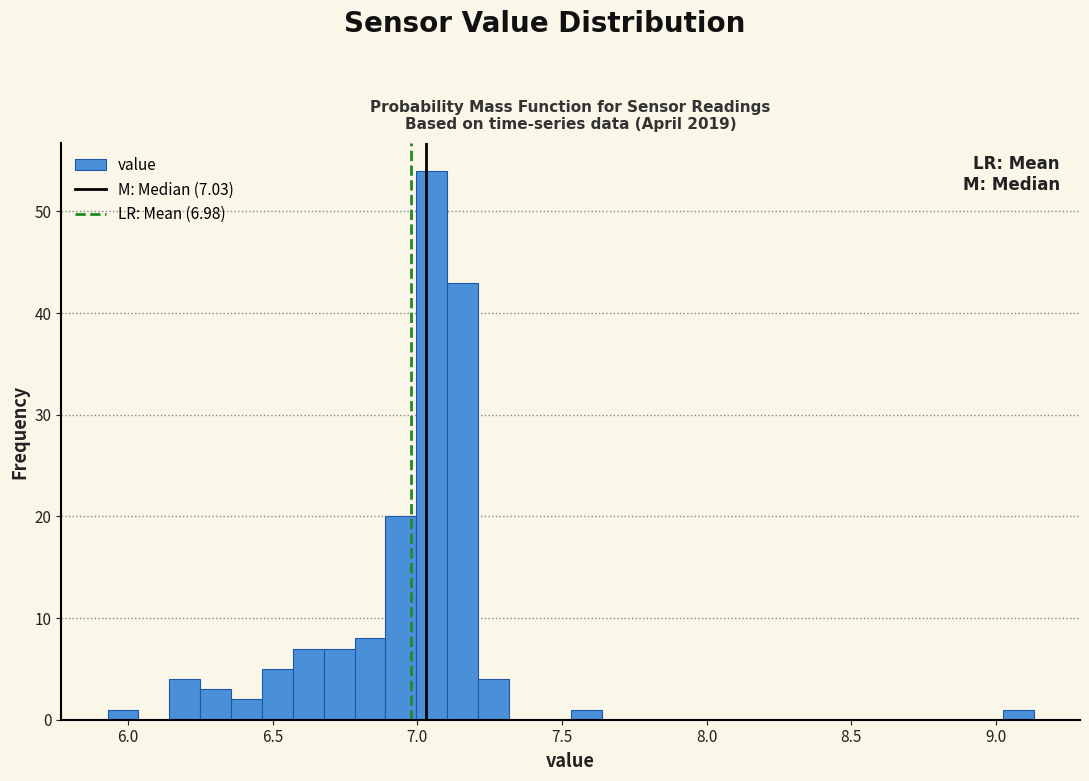

Around what value on the x-axis is the tallest bar? Give the approximate position of its centre, as read against the axis.

7.05